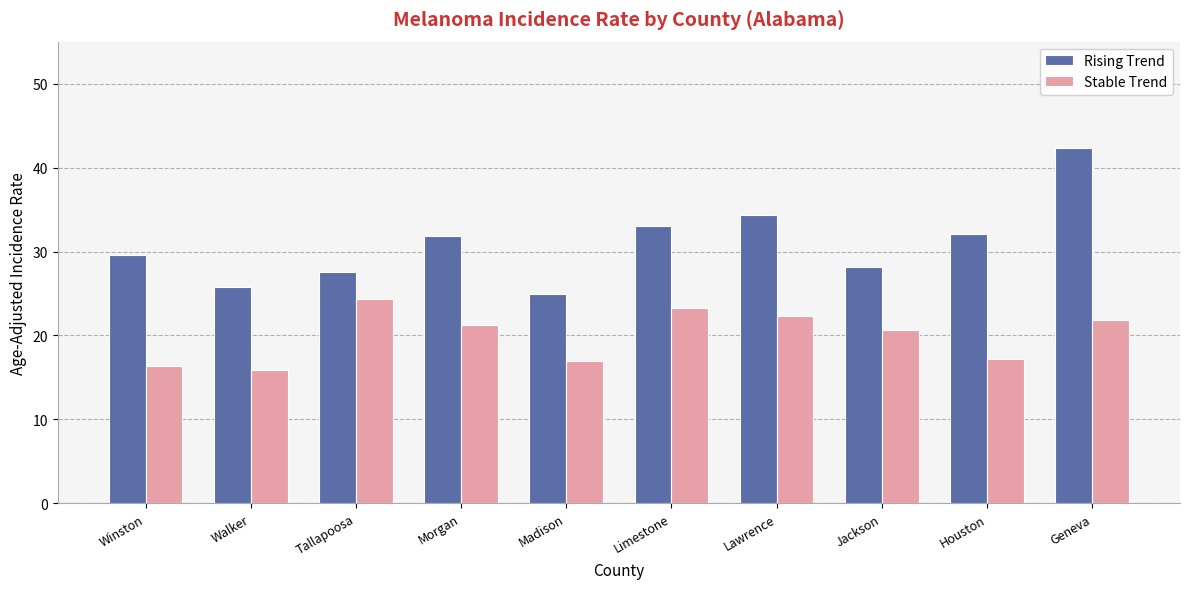

Which series has the largest range (max minus min)?

Rising Trend